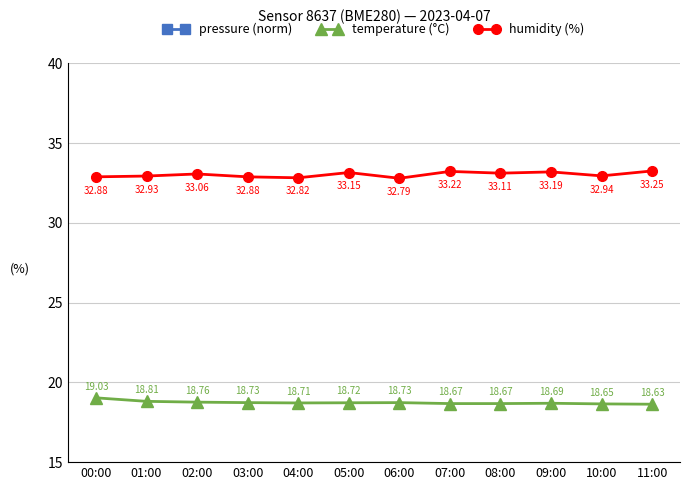

What is the maximum value shown in the chart?

33.2